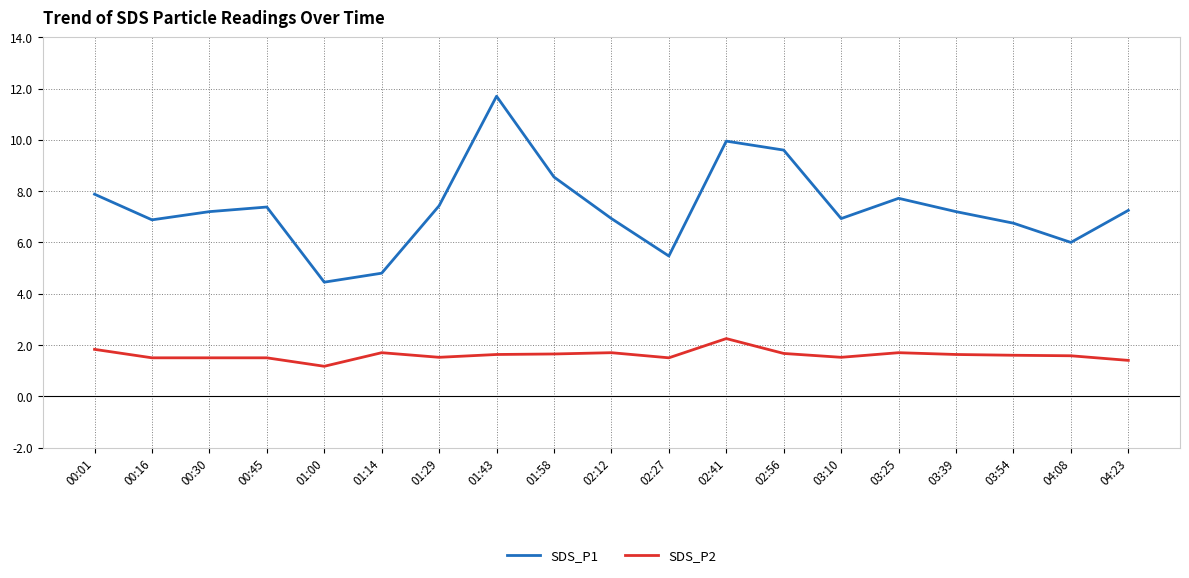

What position from the right is 01:58?

11